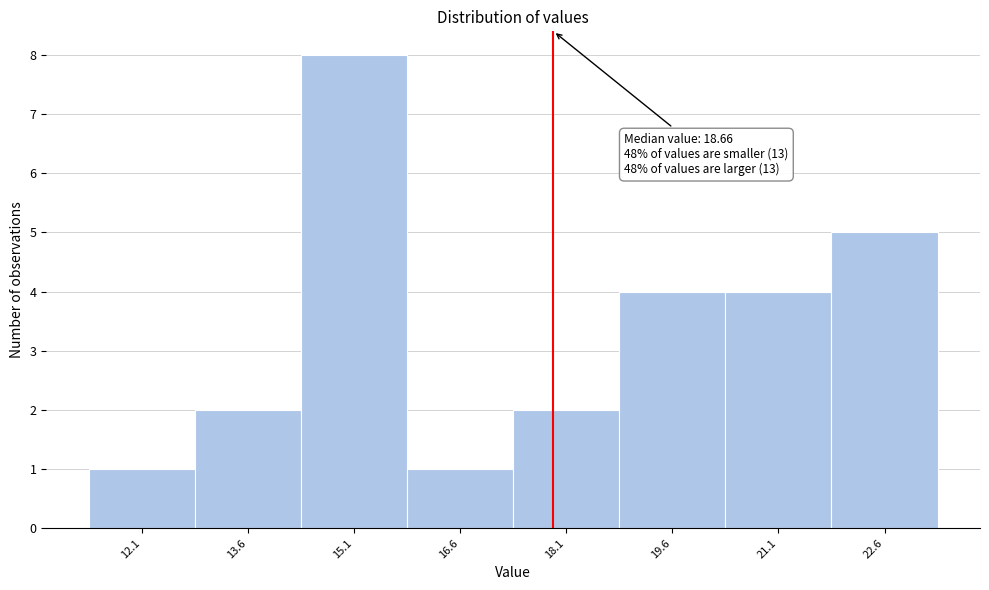

Reading left to right, transcribe all the data shown in this chart.

12.1=1	13.6=2	15.1=8	16.6=1	18.1=2	19.6=4	21.1=4	22.6=5